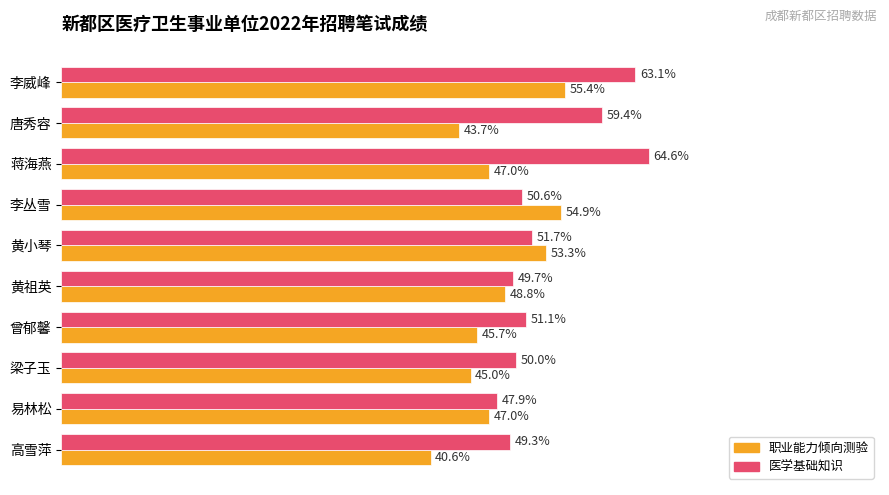

What are all the series names shown in the legend?

职业能力倾向测验, 医学基础知识